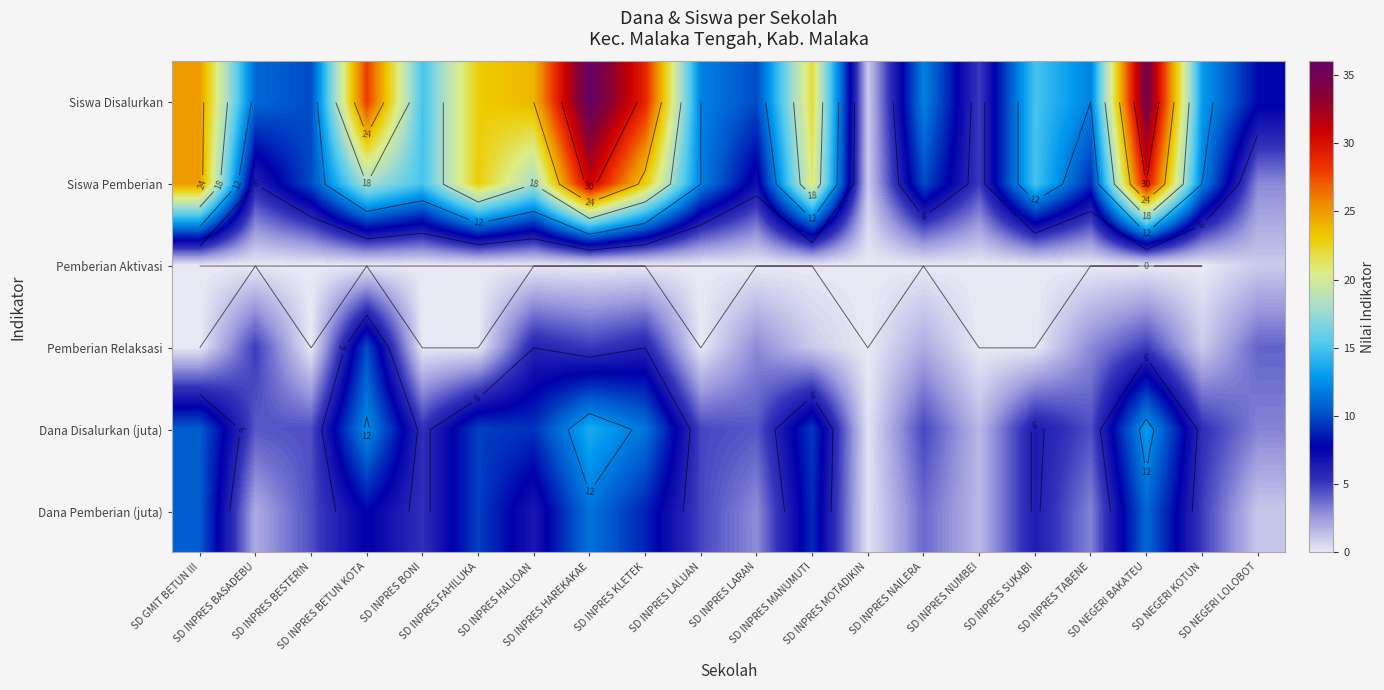

Rank the categories by Pemberian Aktivasi value from highest to lowest.

SD NEGERI LOLOBOT, SD GMIT BETUN III, SD INPRES BASADEBU, SD INPRES BESTERIN, SD INPRES BETUN KOTA, SD INPRES BONI, SD INPRES FAHILUKA, SD INPRES HALIOAN, SD INPRES HAREKAKAE, SD INPRES KLETEK, SD INPRES LALUAN, SD INPRES LARAN, SD INPRES MANUMUTI, SD INPRES MOTADIKIN, SD INPRES NAILERA, SD INPRES NUMBEI, SD INPRES SUKABI, SD INPRES TABENE, SD NEGERI BAKATEU, SD NEGERI KOTUN